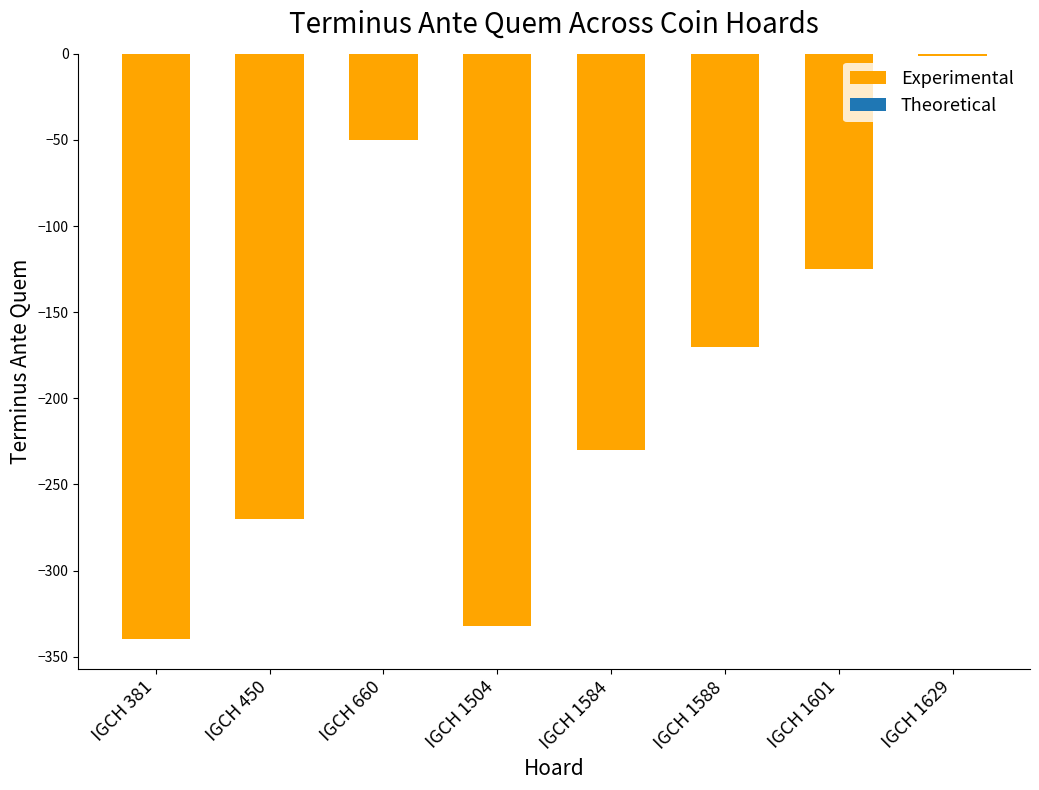

The chart shows a value of -47 at IGCH 1588. True or false?

False